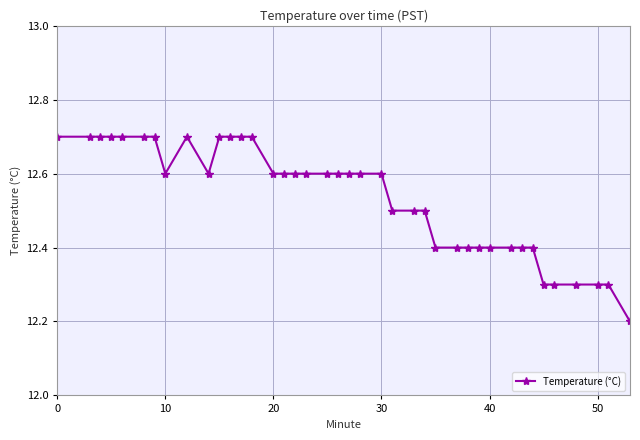

How many values are between 12 and 13?

40